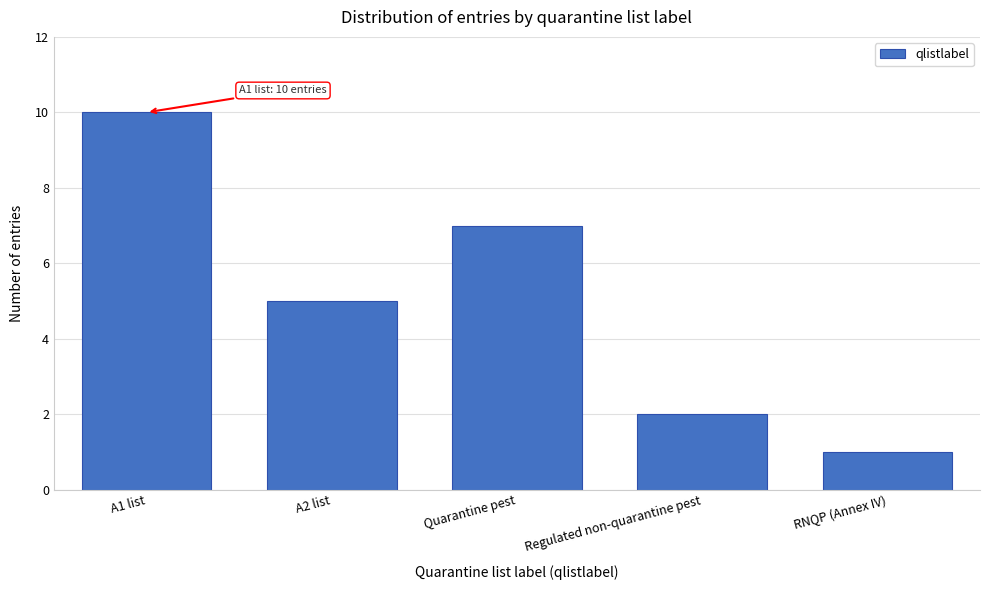

Reading left to right, what are all the values shown in this chart?

10	5	7	2	1